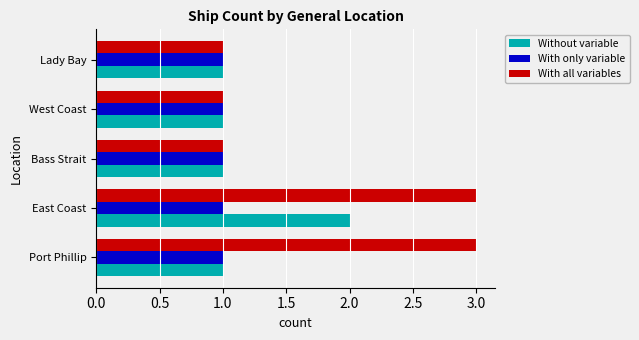

Between Port Phillip and Bass Strait, which series saw the biggest shift?

With all variables